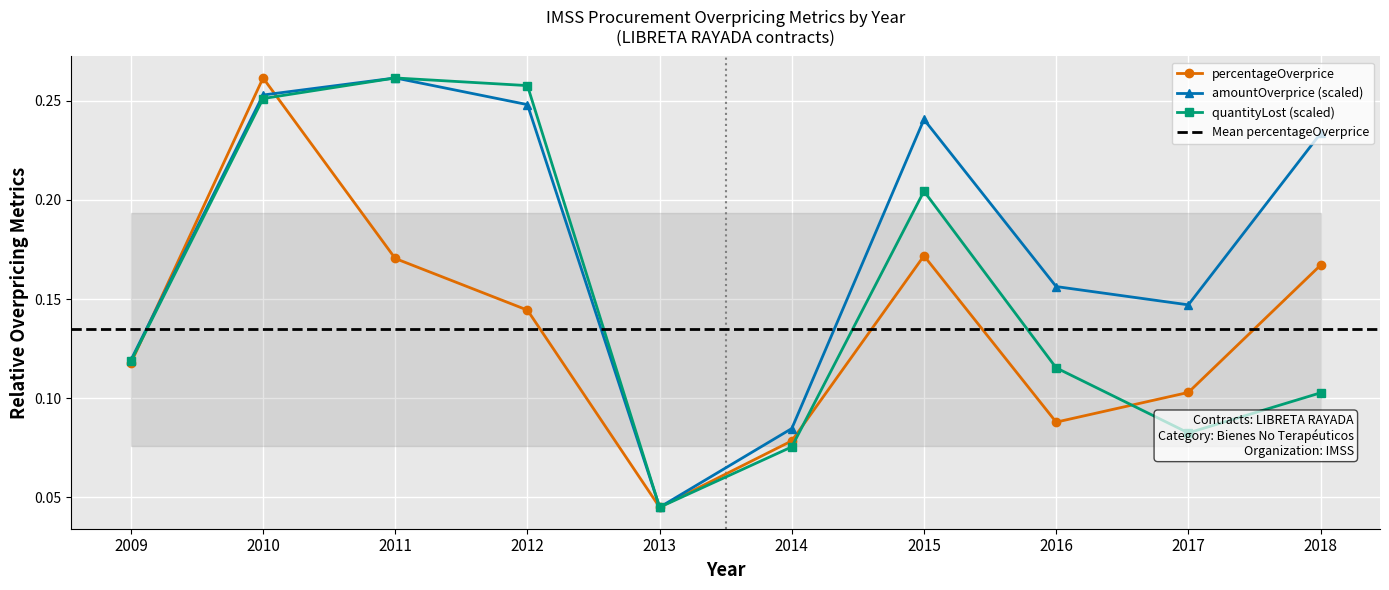

What is the difference between the percentageOverprice values at 2015 and 2017?

0.1